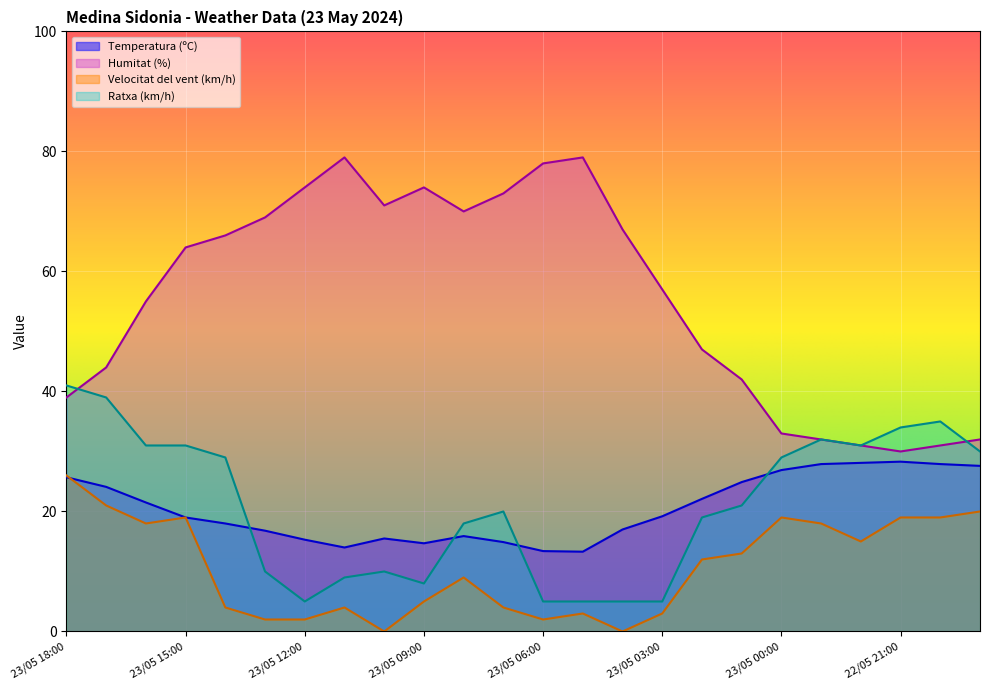

Reading left to right, list all the values displayed in this chart.

Temperatura (ºC): 22/05 19:00=27.6	22/05 20:00=27.9	22/05 21:00=28.3	22/05 22:00=28.1	22/05 23:00=27.9	23/05 00:00=26.9	23/05 01:00=24.9	23/05 02:00=22.1	23/05 03:00=19.2	23/05 04:00=17.0	23/05 05:00=13.3	23/05 06:00=13.4	23/05 07:00=14.9	23/05 08:00=15.9	23/05 09:00=14.7	23/05 10:00=15.5	23/05 11:00=14.0	23/05 12:00=15.3	23/05 13:00=16.8	23/05 14:00=18.0	23/05 15:00=19.0	23/05 16:00=21.5	23/05 17:00=24.1	23/05 18:00=25.7
Humitat (%): 22/05 19:00=32.0	22/05 20:00=31.0	22/05 21:00=30.0	22/05 22:00=31.0	22/05 23:00=32.0	23/05 00:00=33.0	23/05 01:00=42.0	23/05 02:00=47.0	23/05 03:00=57.0	23/05 04:00=67.0	23/05 05:00=79.0	23/05 06:00=78.0	23/05 07:00=73.0	23/05 08:00=70.0	23/05 09:00=74.0	23/05 10:00=71.0	23/05 11:00=79.0	23/05 12:00=74.0	23/05 13:00=69.0	23/05 14:00=66.0	23/05 15:00=64.0	23/05 16:00=55.0	23/05 17:00=44.0	23/05 18:00=39.0
Velocitat del vent (km/h): 22/05 19:00=20.0	22/05 20:00=19.0	22/05 21:00=19.0	22/05 22:00=15.0	22/05 23:00=18.0	23/05 00:00=19.0	23/05 01:00=13.0	23/05 02:00=12.0	23/05 03:00=3.0	23/05 04:00=0.0	23/05 05:00=3.0	23/05 06:00=2.0	23/05 07:00=4.0	23/05 08:00=9.0	23/05 09:00=5.0	23/05 10:00=0.0	23/05 11:00=4.0	23/05 12:00=2.0	23/05 13:00=2.0	23/05 14:00=4.0	23/05 15:00=19.0	23/05 16:00=18.0	23/05 17:00=21.0	23/05 18:00=26.0
Ratxa (km/h): 22/05 19:00=30.0	22/05 20:00=35.0	22/05 21:00=34.0	22/05 22:00=31.0	22/05 23:00=32.0	23/05 00:00=29.0	23/05 01:00=21.0	23/05 02:00=19.0	23/05 03:00=5.0	23/05 04:00=5.0	23/05 05:00=5.0	23/05 06:00=5.0	23/05 07:00=20.0	23/05 08:00=18.0	23/05 09:00=8.0	23/05 10:00=10.0	23/05 11:00=9.0	23/05 12:00=5.0	23/05 13:00=10.0	23/05 14:00=29.0	23/05 15:00=31.0	23/05 16:00=31.0	23/05 17:00=39.0	23/05 18:00=41.0